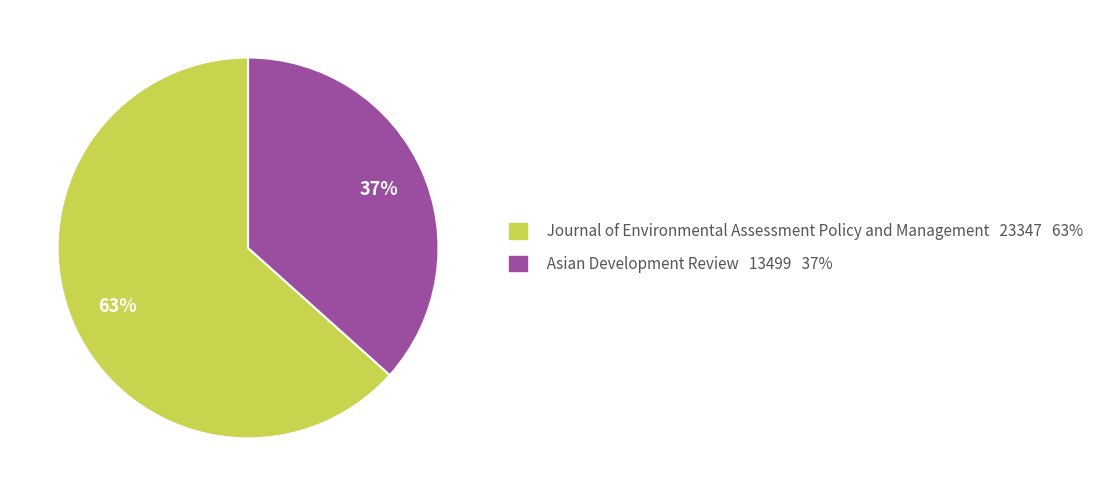

Is the sum of Journal of Environmental Assessment Policy and Management and Asian Development Review greater than half?

Yes